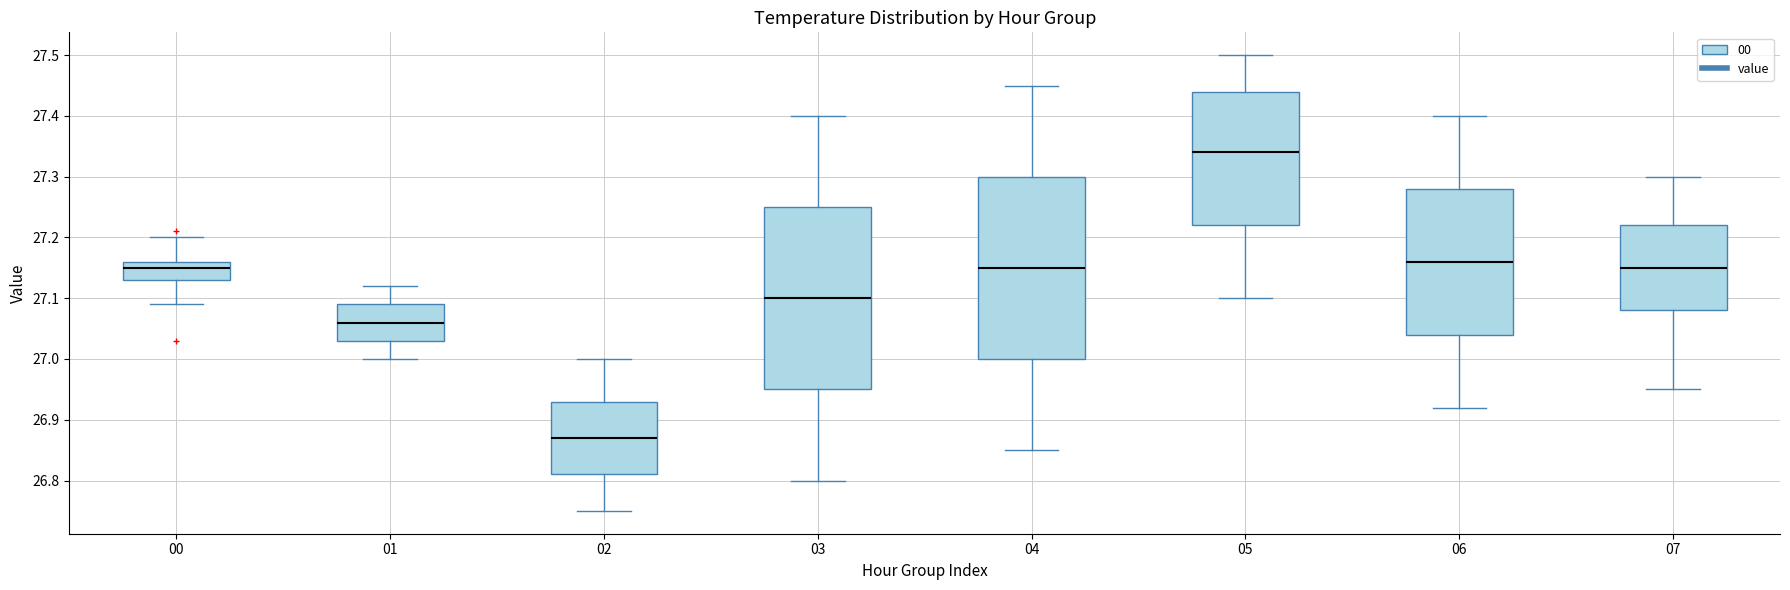

Where does the lower whisker of the box at x = 07 end on the y-axis? The values are not printed on the chart, so give them approximately, as read against the axis.

26.95